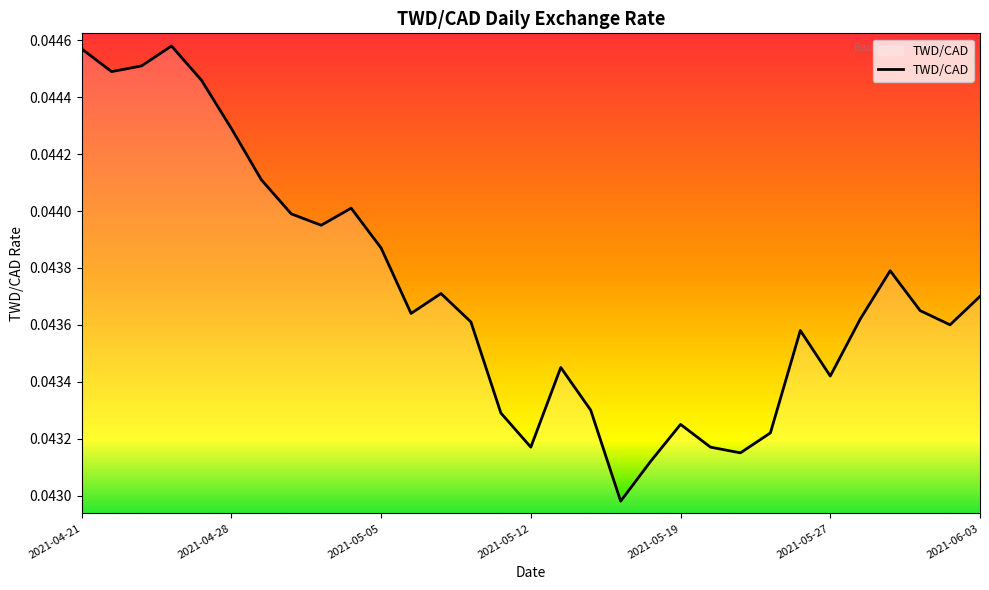

What is the label of the 5th point from the left?

2021-04-27